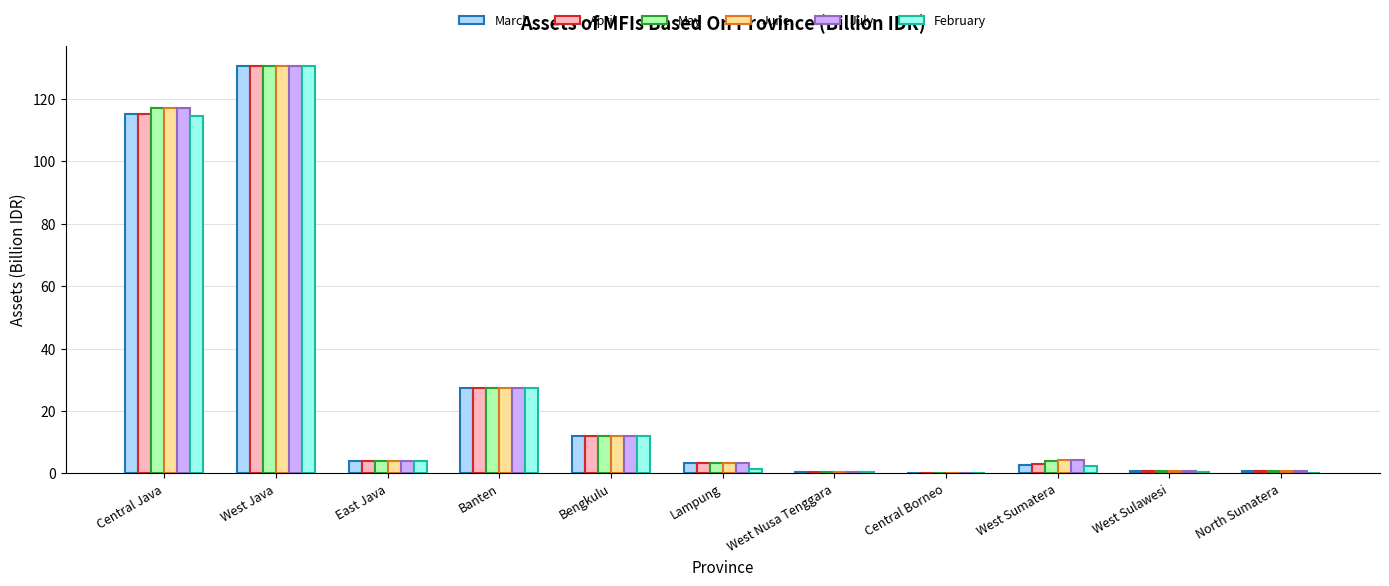

What is the approximate value of April at East Java?

3.8